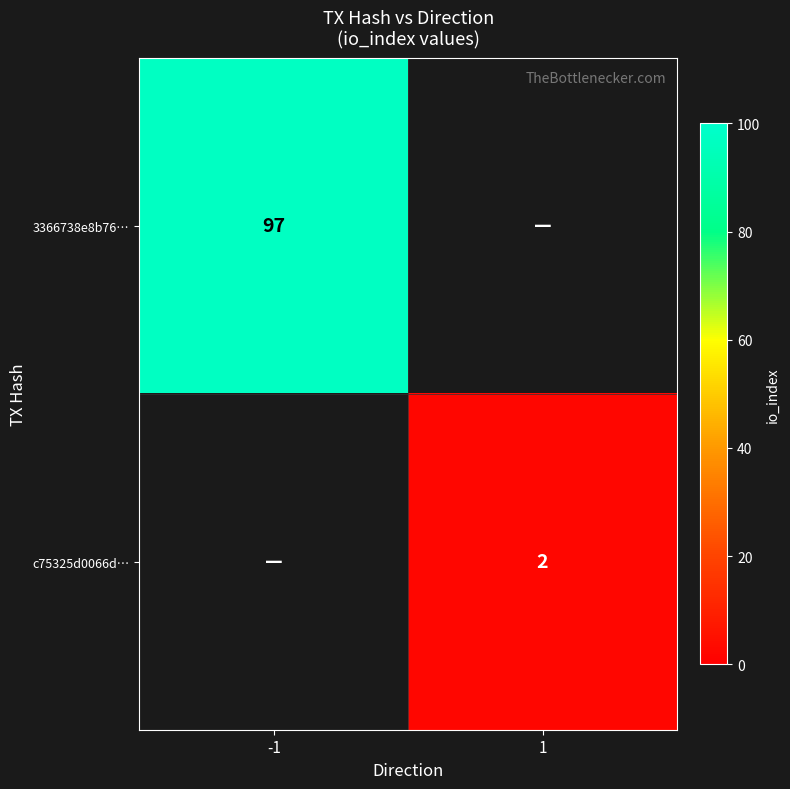

Which category has the highest value across all series?

-1